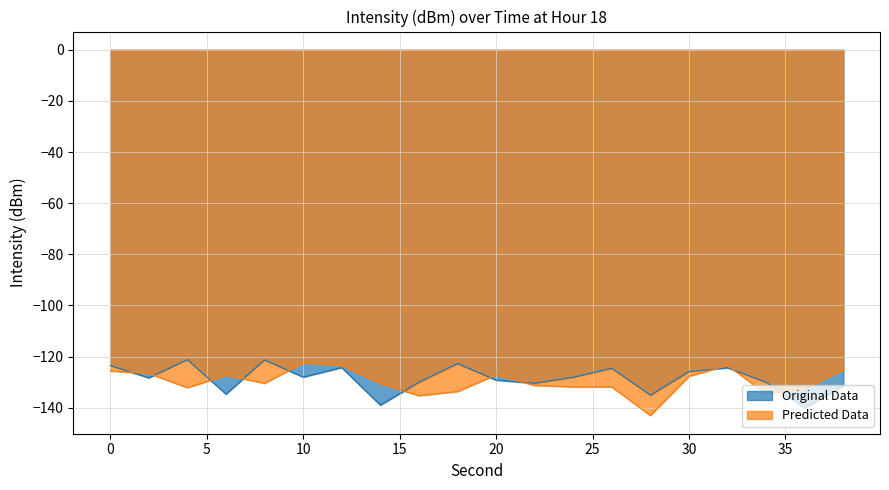

In Predicted Data, how many points are higher than both neighbors (excluding endpoints)?

4